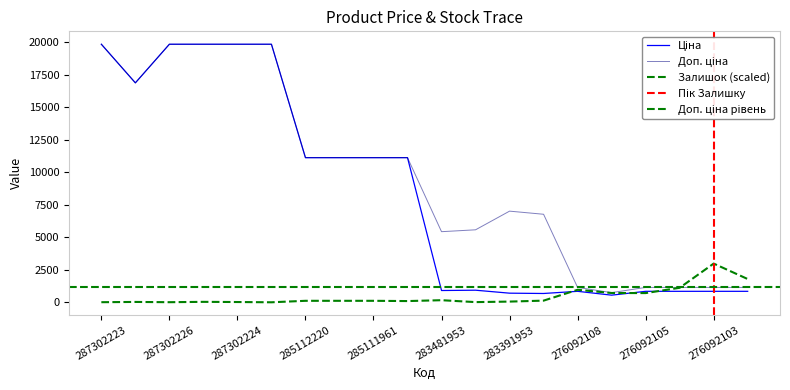

Reading right to left, list all the values displayed in this chart.

Ціна: 842.8	842.8	842.8	842.8	547.8	842.8	676.4	700.4	928.3	904.3	11113.6	11113.6	11113.6	11113.6	19831.1	19831.1	19831.1	19831.1	16863.2	19831.1
Доп. ціна: 1142.1	1142.1	1142.1	1142.1	742.0	1142.1	6764.4	7004.3	5569.9	5425.9	11113.6	11113.6	11113.6	11113.6	19831.1	19831.1	19831.1	19831.1	16863.2	19831.1
Залишок: 1787.5	2974.7	1113.8	707.0	713.7	960.4	126.7	53.4	13.3	160.1	93.4	113.4	113.4	113.4	0.0	20.0	33.3	6.7	26.7	6.7